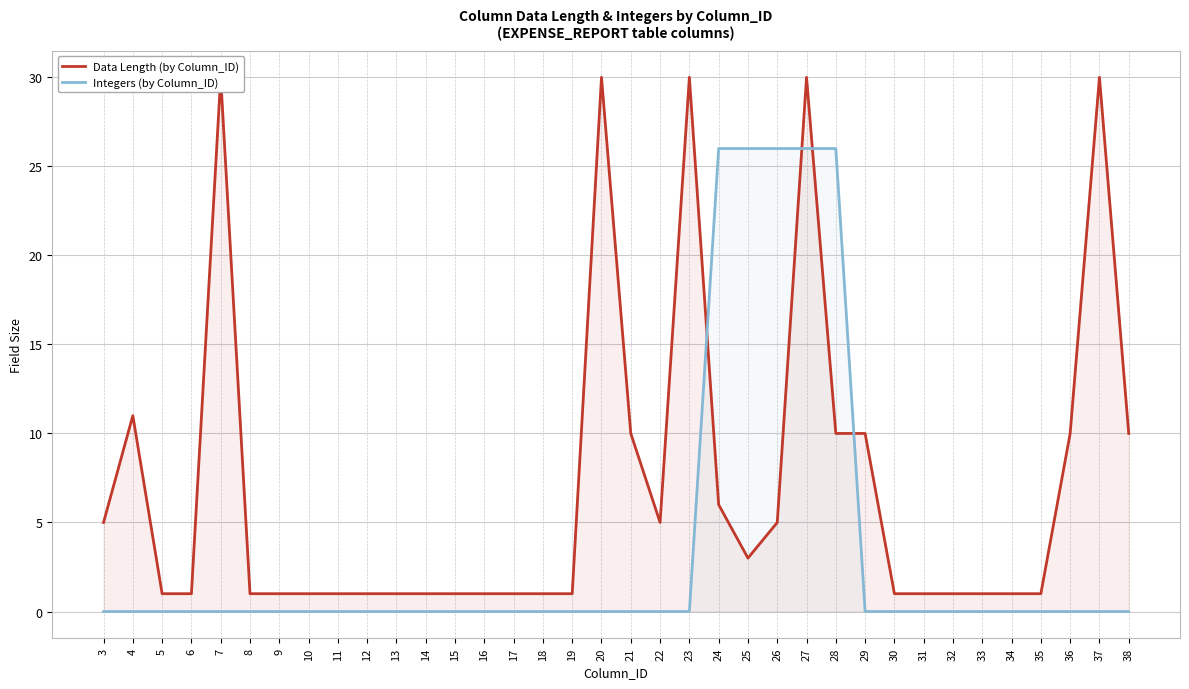

How many series are shown in this chart?

2